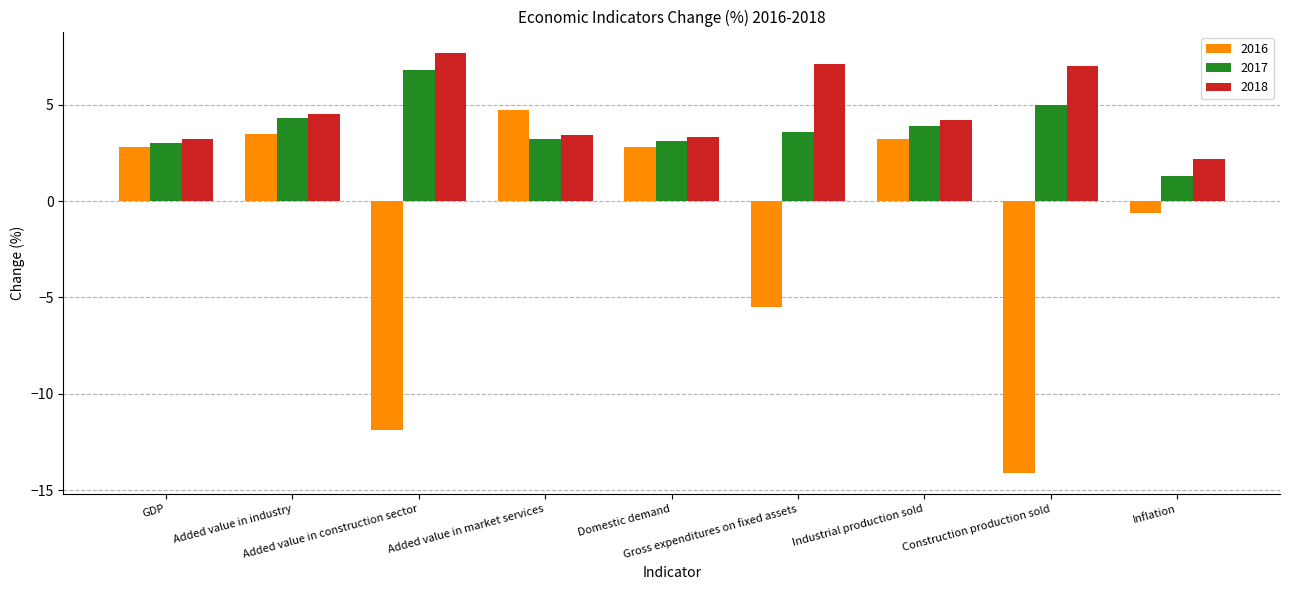

What is the sum of all 2018 values?

42.6